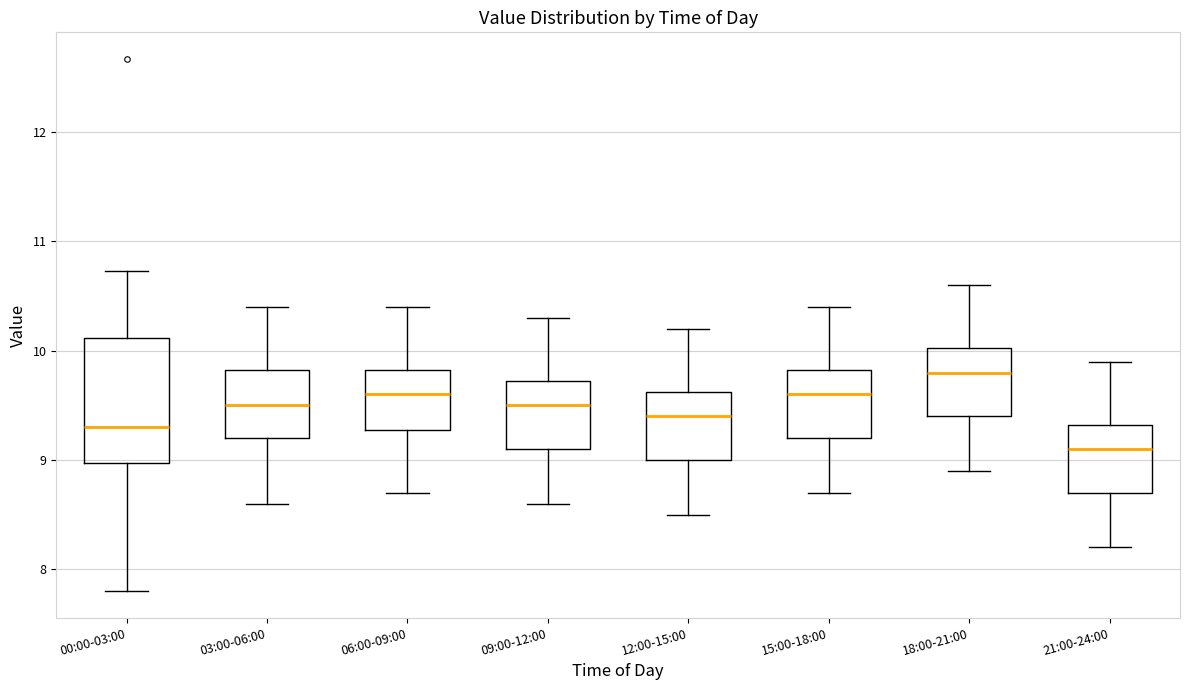

Which box's median line is the highest?

18:00-21:00